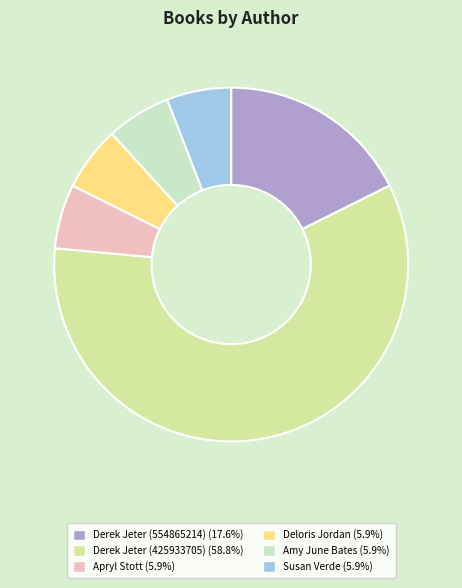

Does any single category account for the majority?

Yes